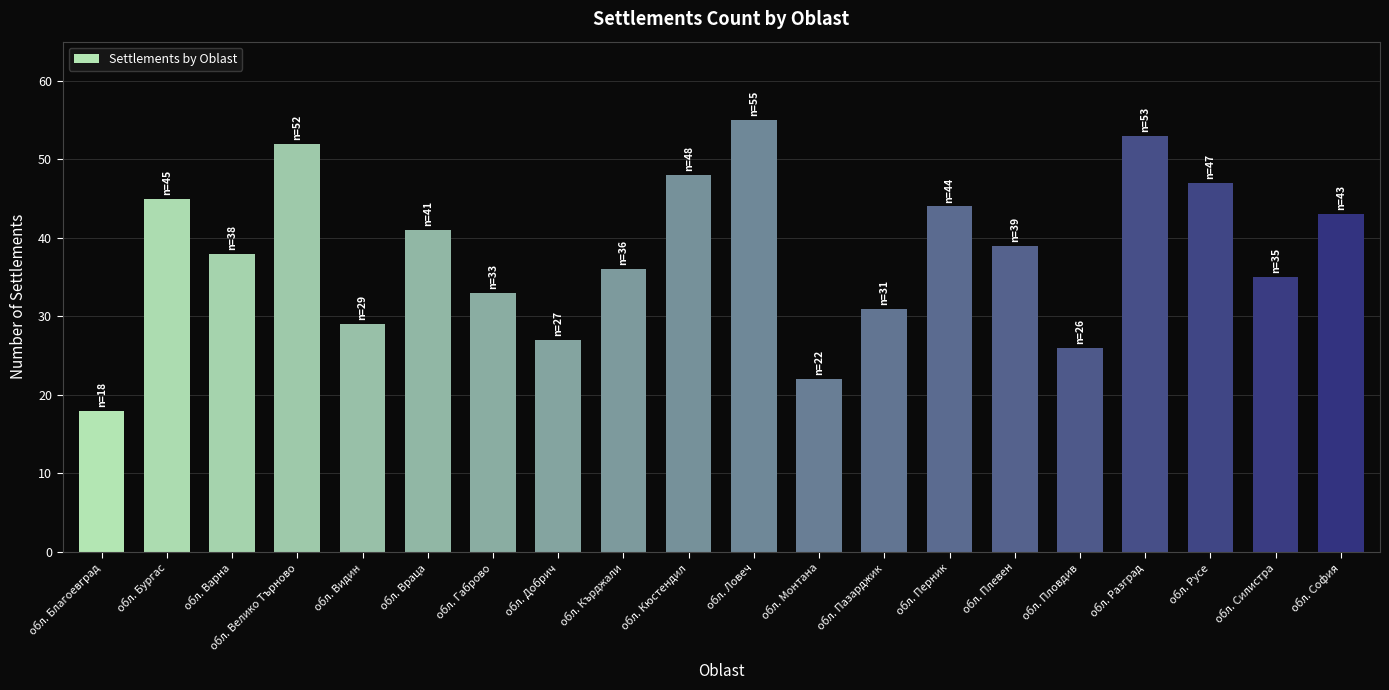

List the labels in order of value, smallest first.

обл. Благоевград, обл. Монтана, обл. Пловдив, обл. Добрич, обл. Видин, обл. Пазарджик, обл. Габрово, обл. Силистра, обл. Кърджали, обл. Варна, обл. Плевен, обл. Враца, обл. София, обл. Перник, обл. Бургас, обл. Русе, обл. Кюстендил, обл. Велико Търново, обл. Разград, обл. Ловеч